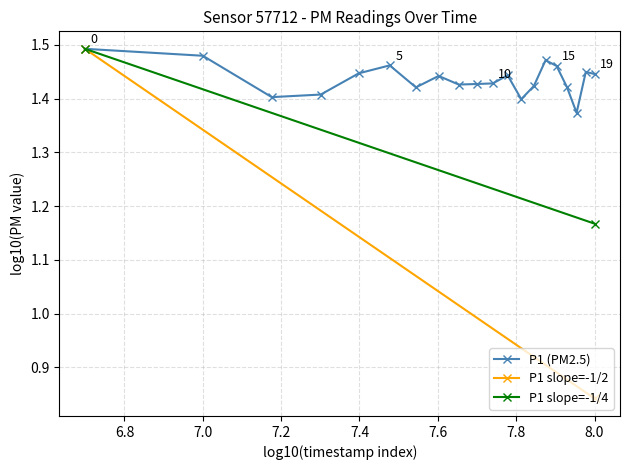

How many values are between 1 and 2?

20